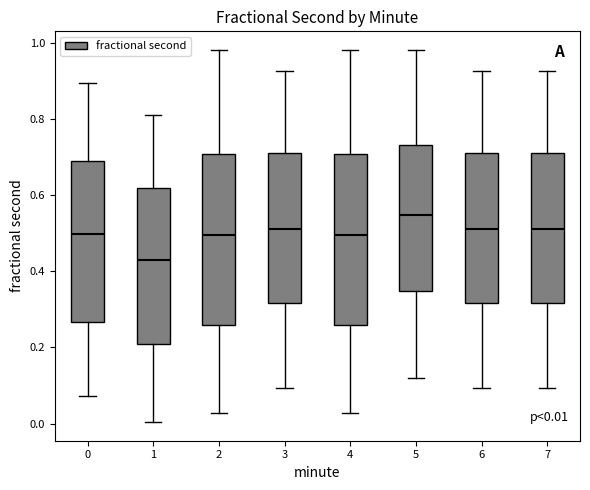

Which box's median line is the lowest?

1